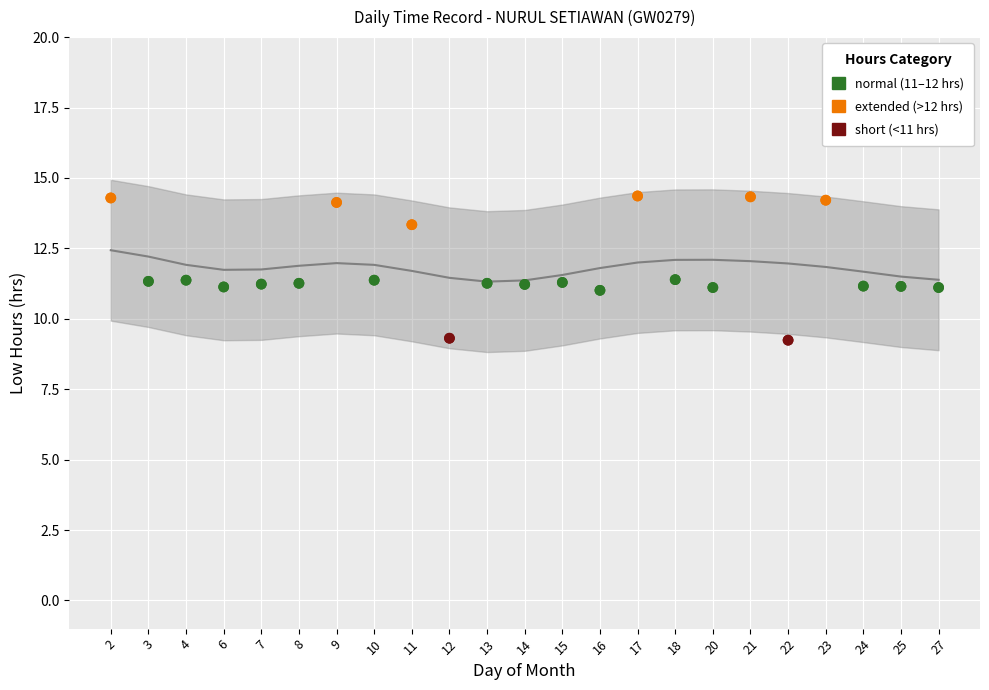

Which has a higher value, 6 or 10?

10